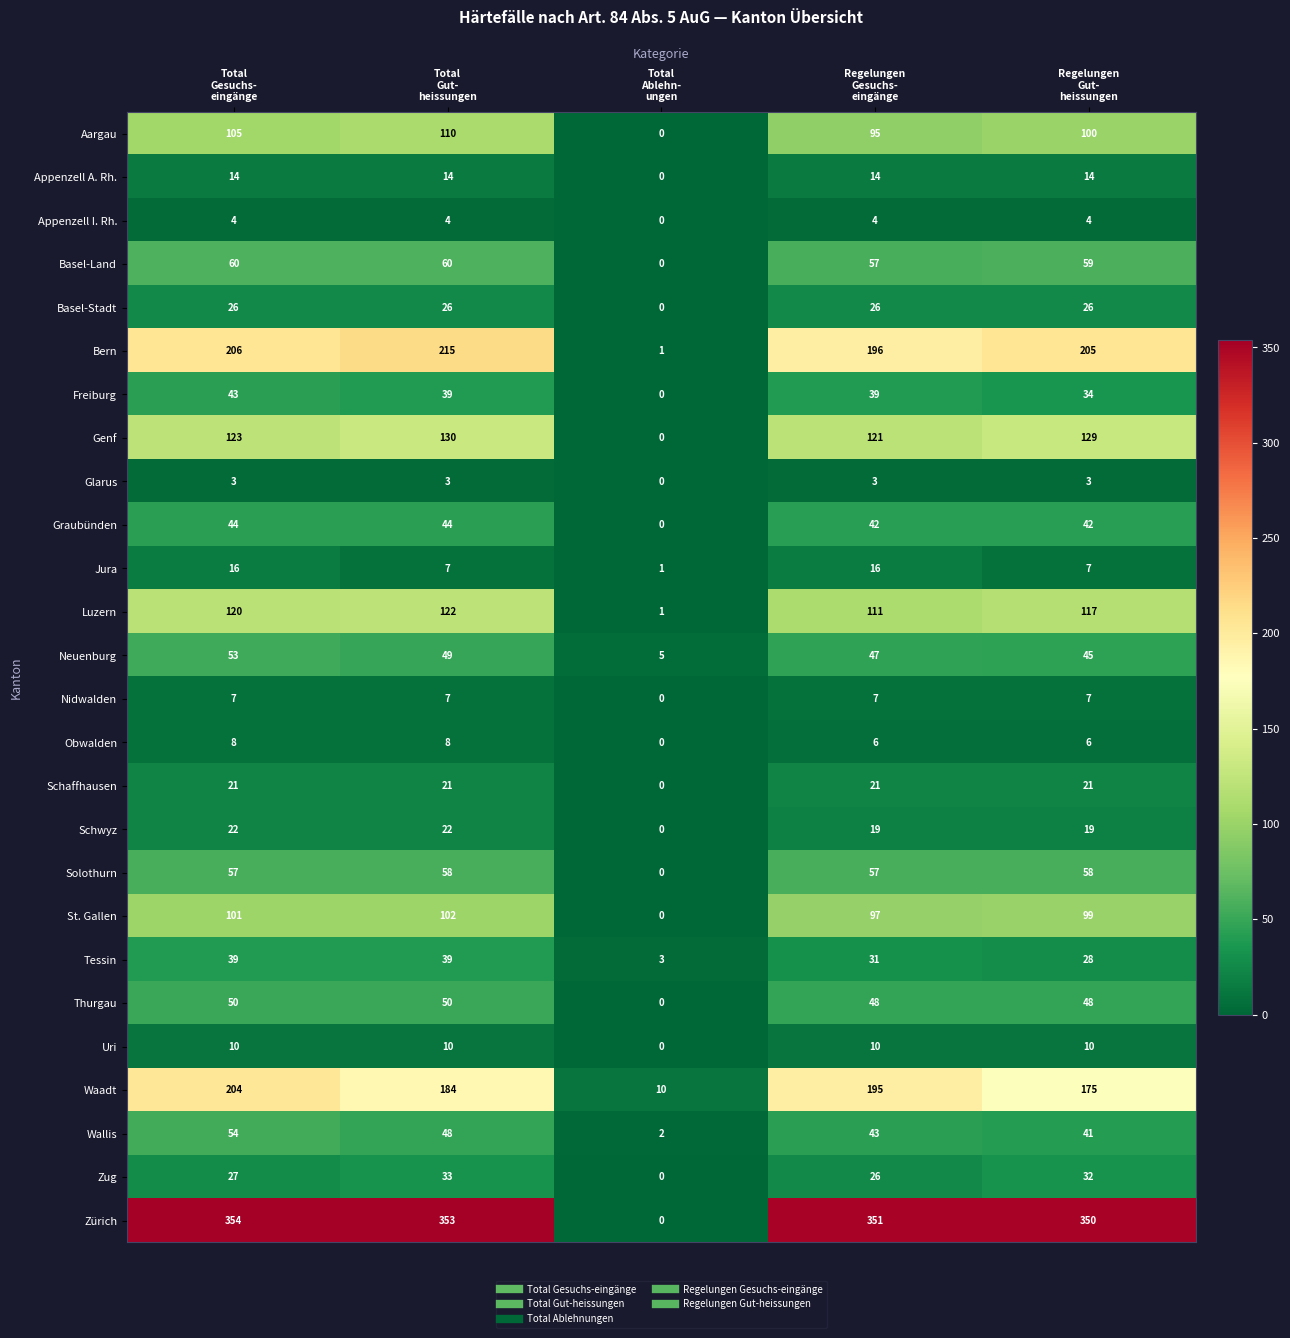

What is the difference between the maximum and second lowest values in the Zug series?

7